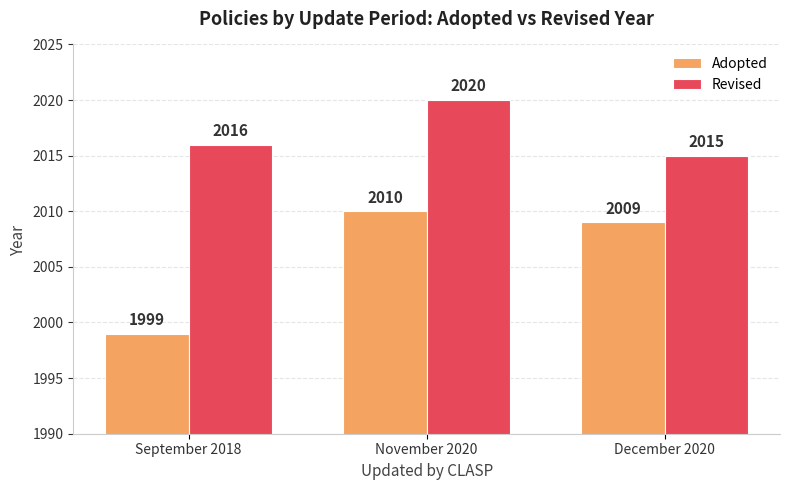

Reading left to right, extract all data points from this chart.

Adopted: September 2018=1999	November 2020=2010	December 2020=2009
Revised: September 2018=2016	November 2020=2020	December 2020=2015